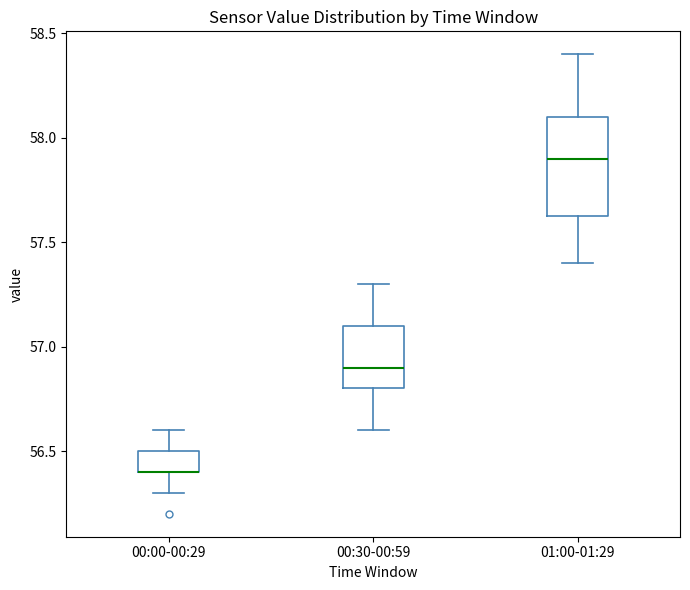

Reading left to right, transcribe this box plot: for each box, give where its median line is, the range the box spans, and where its two whiskers end, as read against the y-axis. The values are not printed on the chart, so give them approximately, as read against the axis.

00:00-00:29: median 56.40 (drawn on the box's lower edge), box 56.40 to 56.50, whiskers 56.30 to 56.60
00:30-00:59: median 56.90, box 56.80 to 57.10, whiskers 56.60 to 57.30
01:00-01:29: median 57.90, box 57.65 to 58.10, whiskers 57.40 to 58.40